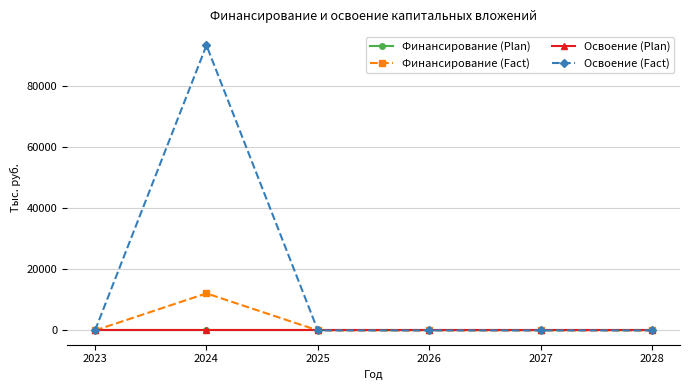

Which series has the largest range (max minus min)?

Освоение (Fact)